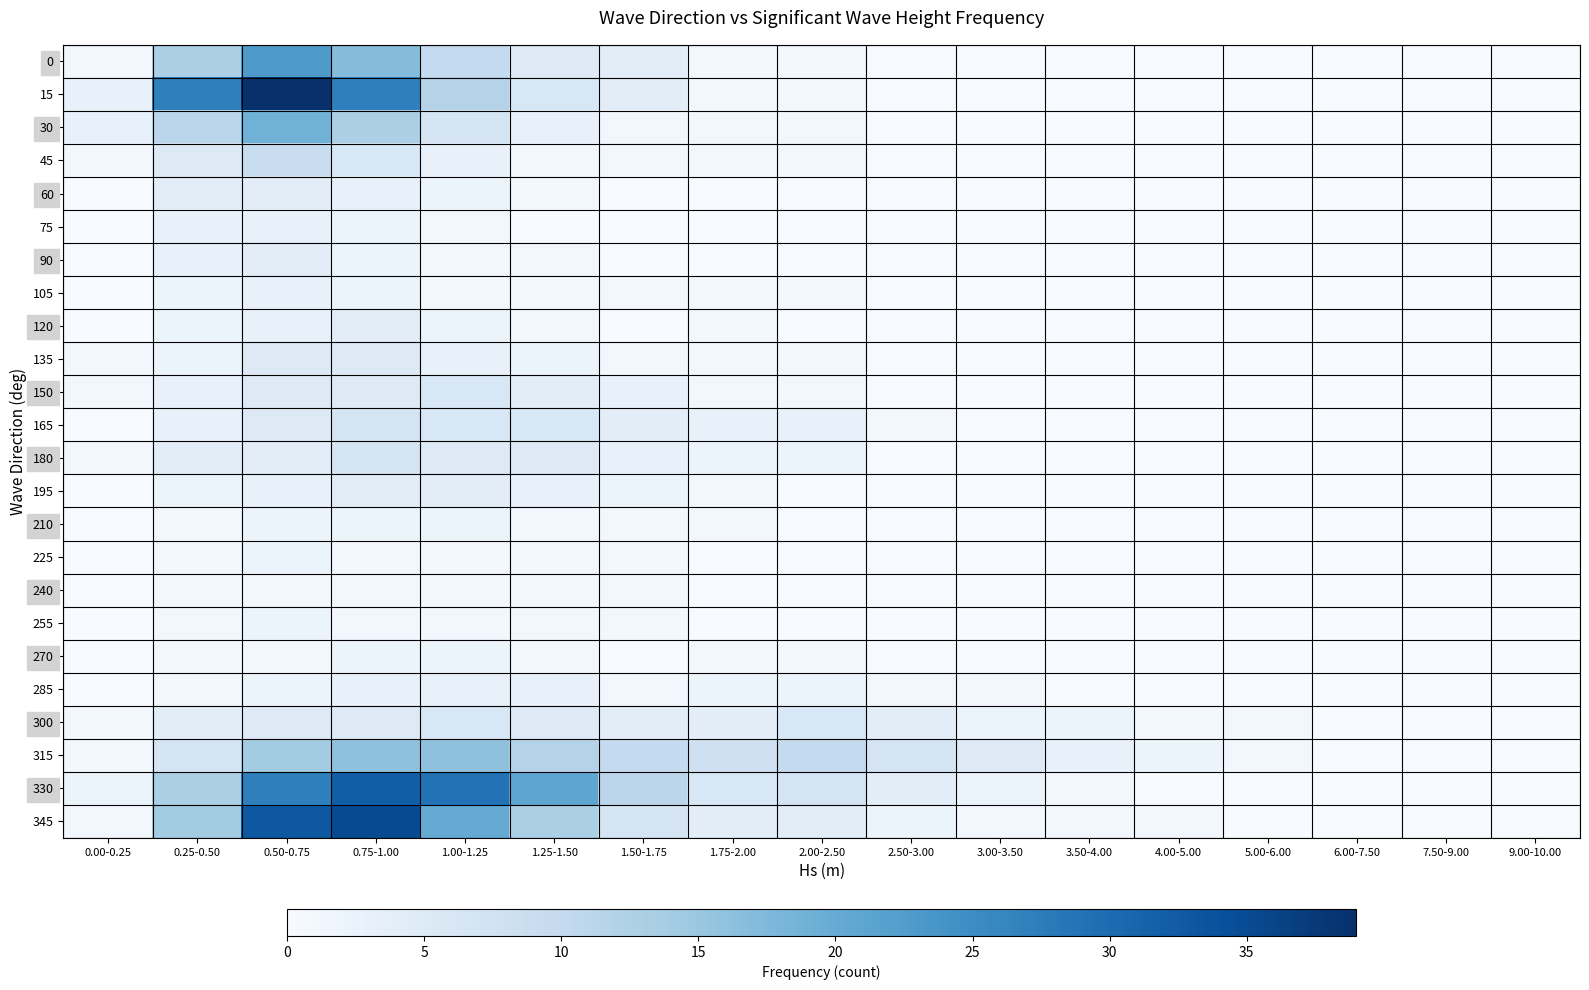

How many distinct data groups are displayed?

24